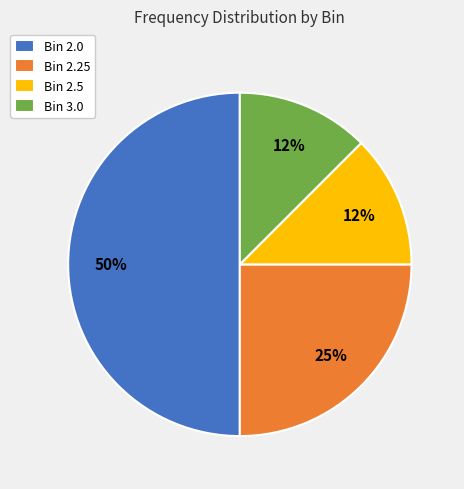

Approximately how many times larger is the value at Bin 2.5 compared to Bin 3.0?

1.0